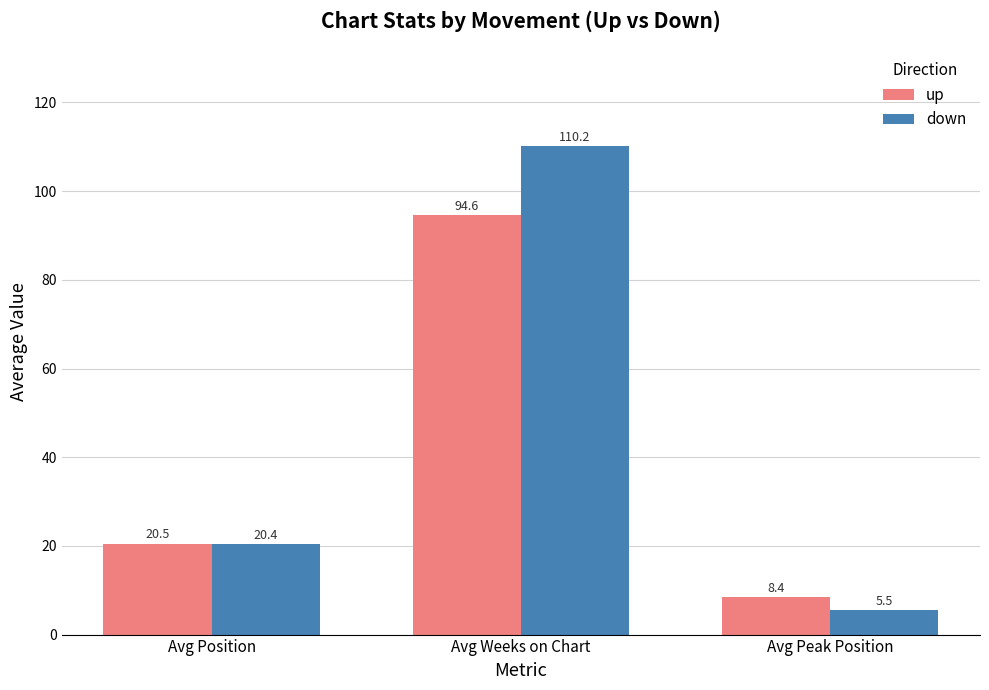

Which category has the lowest value in the down series?

Avg Peak Position